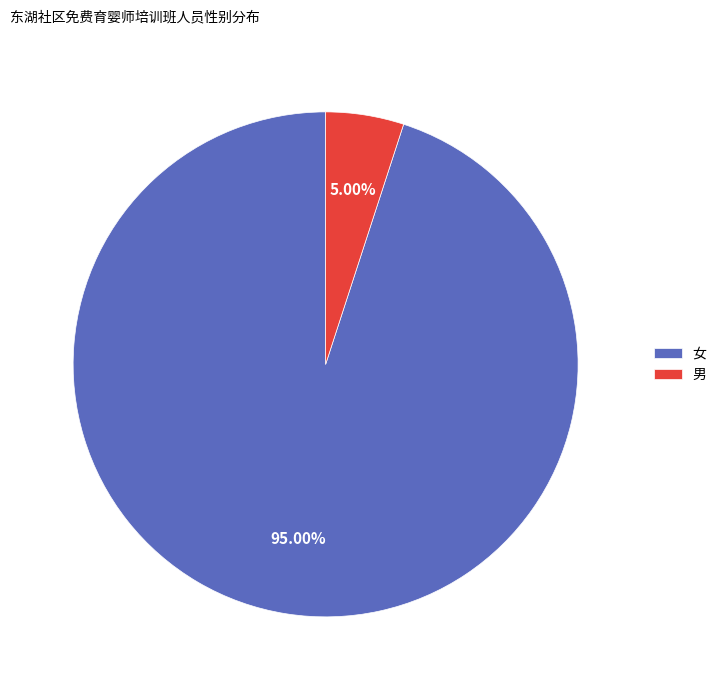

To the nearest percent, what is the combined percentage of 男 and 女?

100%